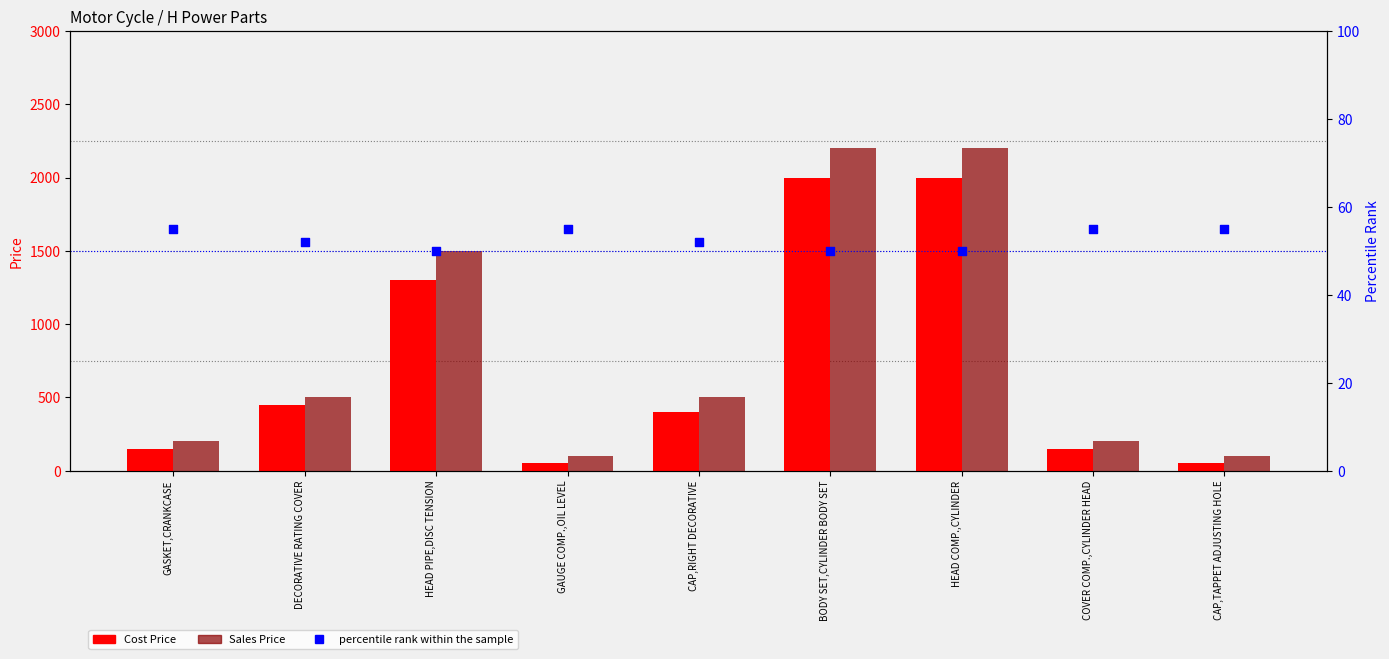

At which category is the sum across all series the highest?

BODY SET,CYLINDER BODY SET